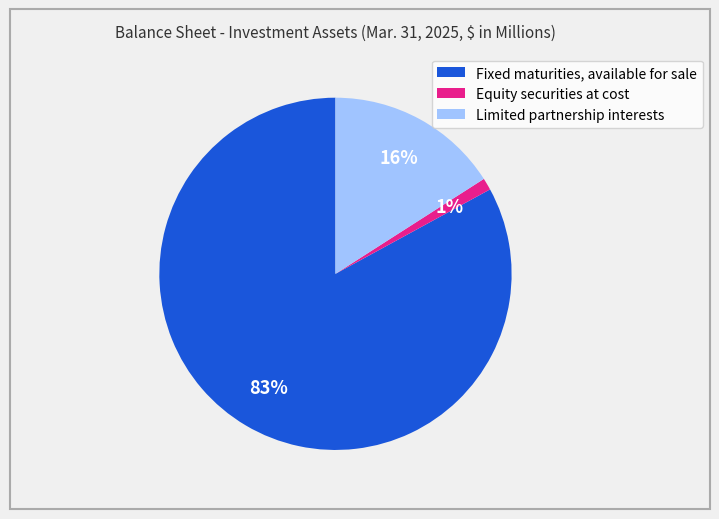

The Equity securities at cost slice represents 12% of the pie. True or false?

False